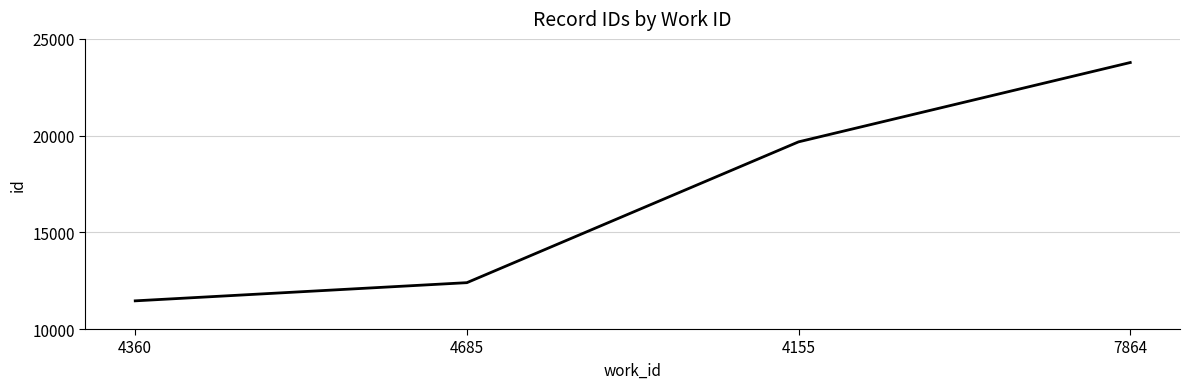

What is the difference between the second highest and minimum values?

8220